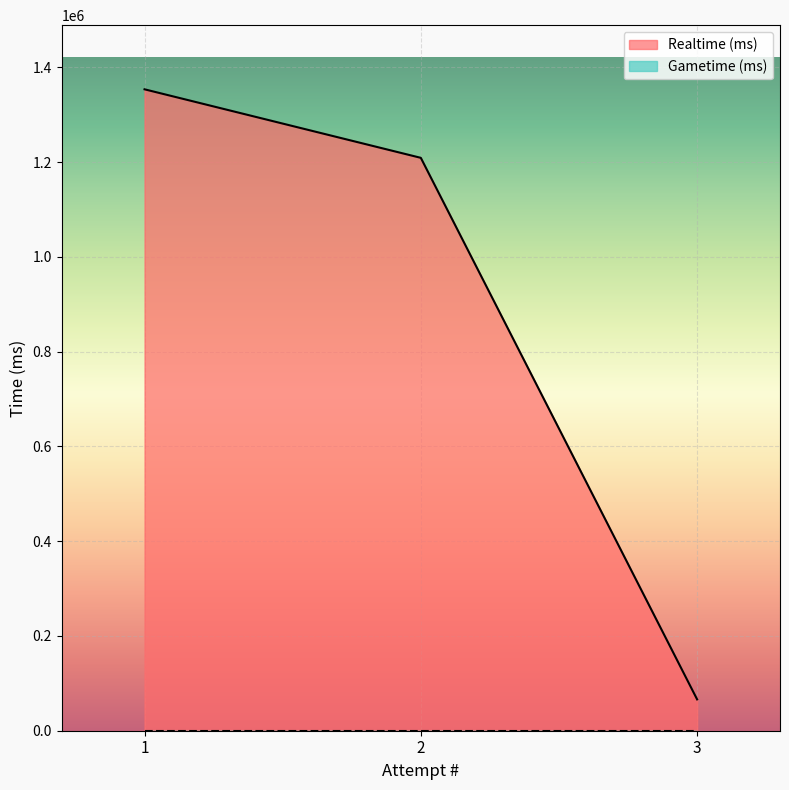

Reading left to right, transcribe all the data shown in this chart.

1353405	1208808	66111